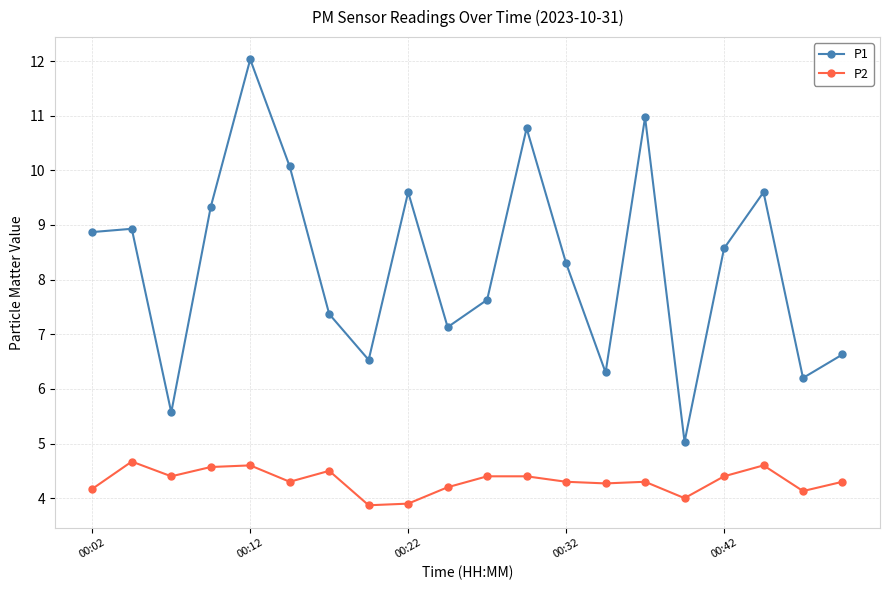

Which series has the largest range (max minus min)?

P1